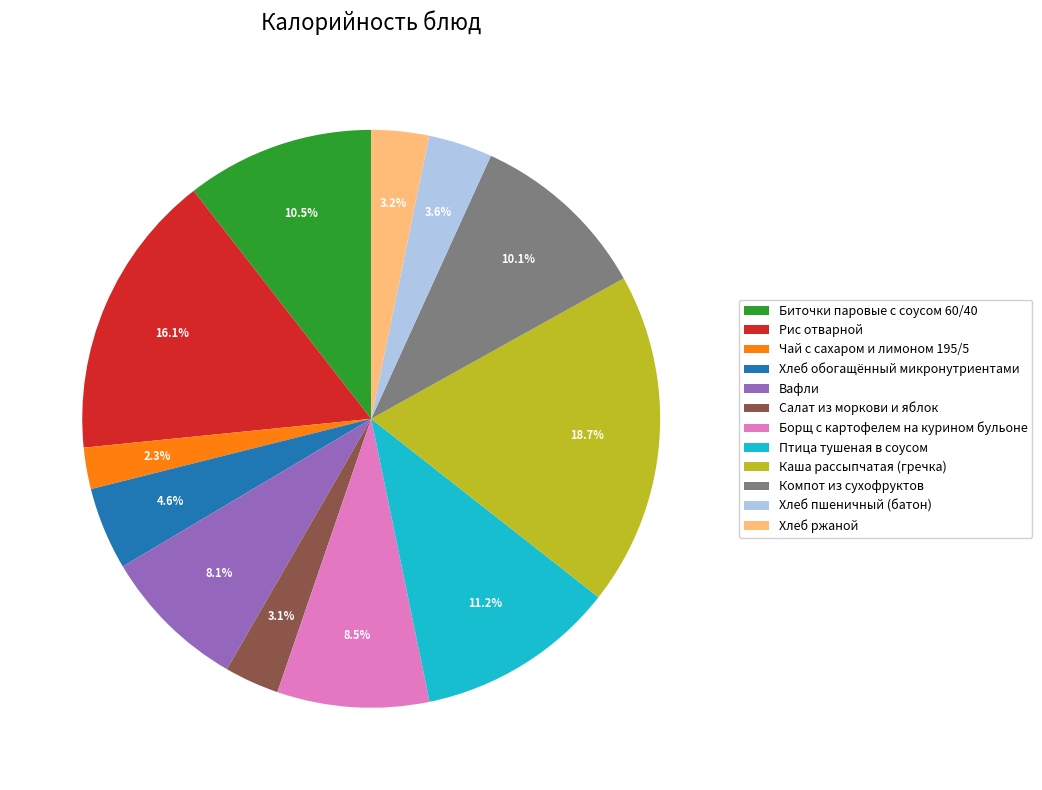

To the nearest percent, what portion does Хлеб пшеничный (батон) represent?

4%